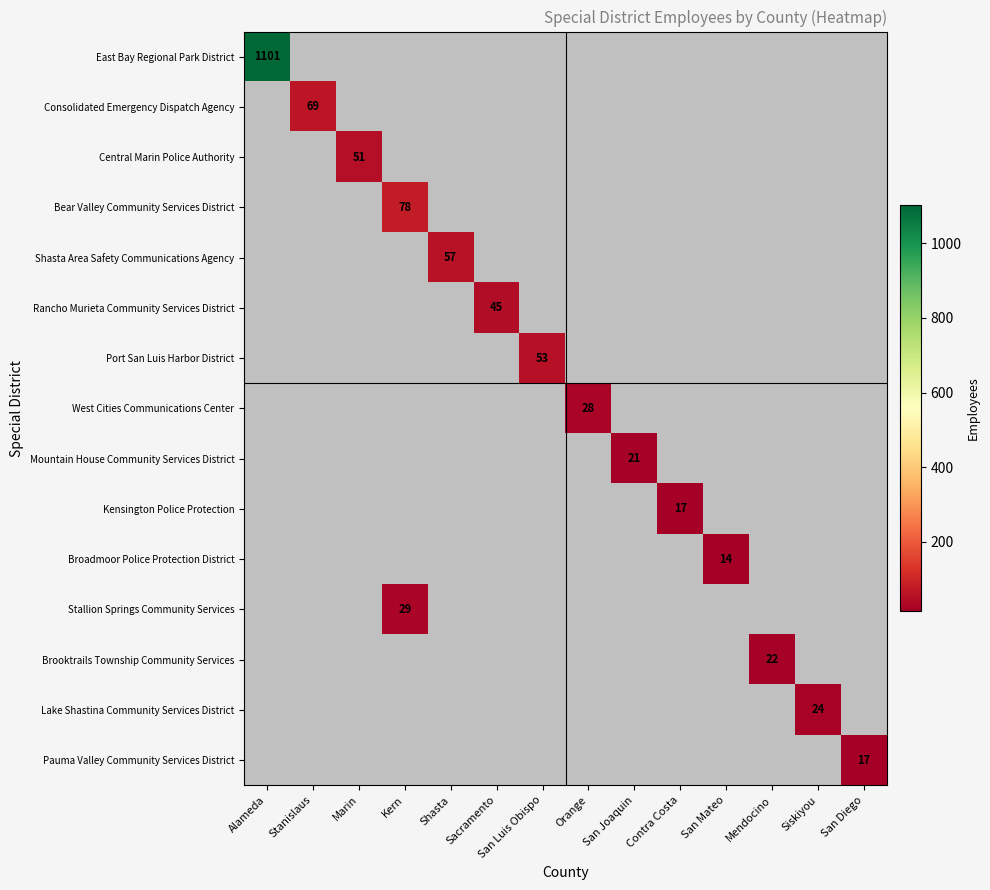

What is the maximum value shown in the chart?

1101.0